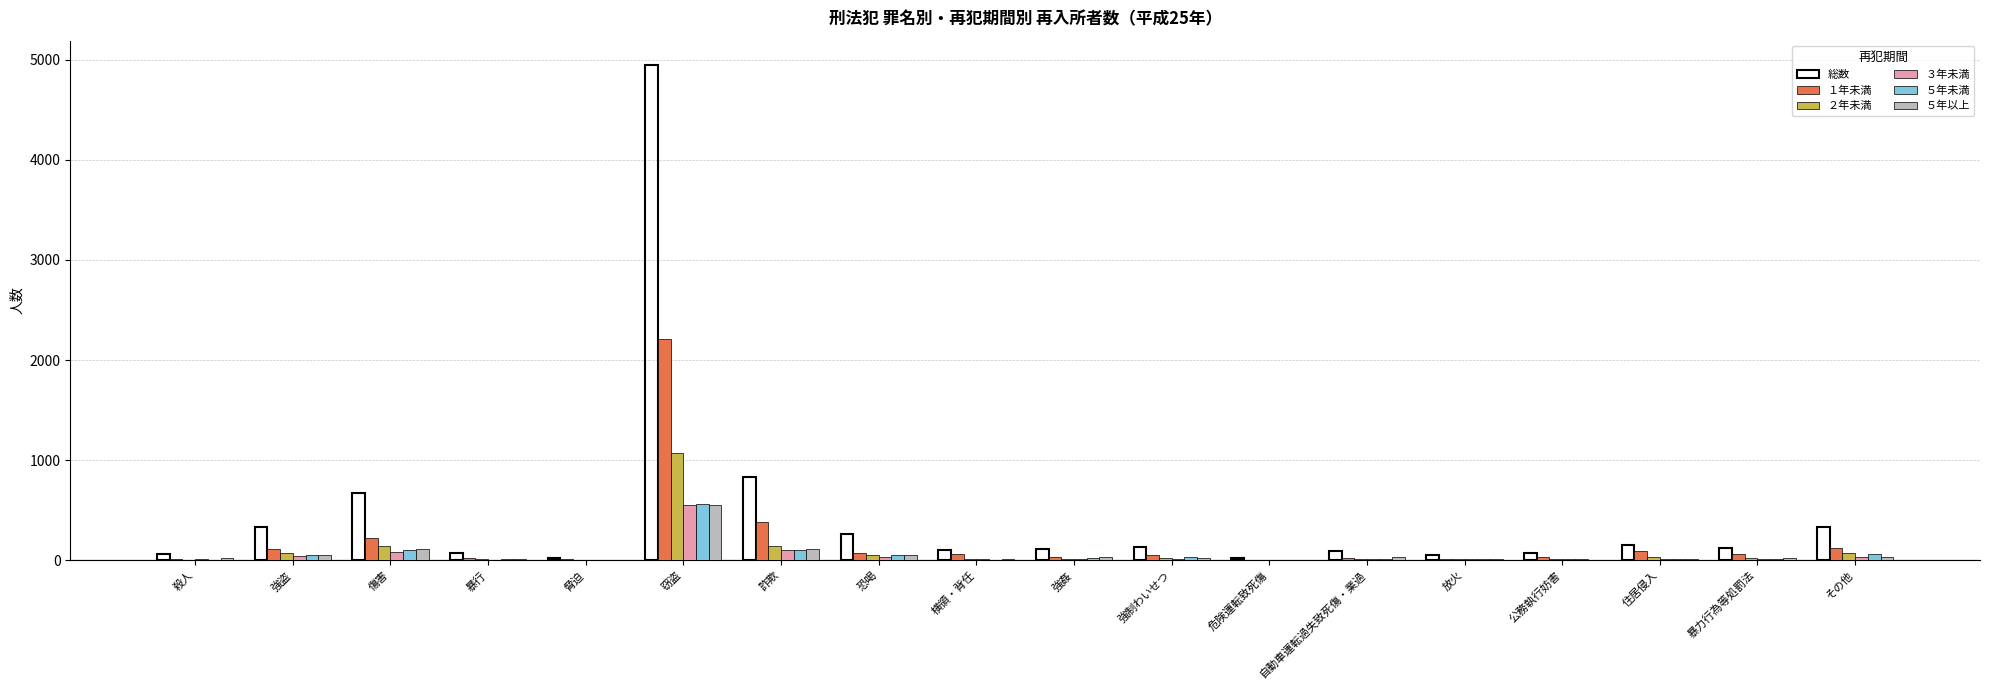

What is the maximum value shown in the chart?

4942